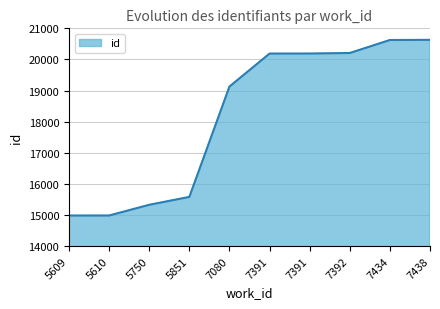

Rank the categories by value from lowest to highest.

5609, 5610, 5750, 5851, 7080, 7391, 7391, 7392, 7434, 7438